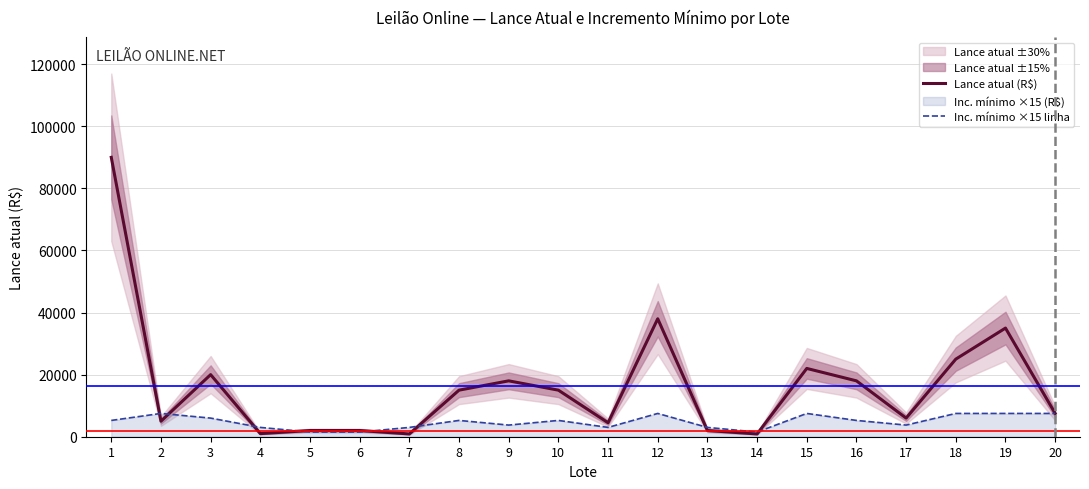

What is the sum of all Inc. mínimo ×15 linha values?

96000